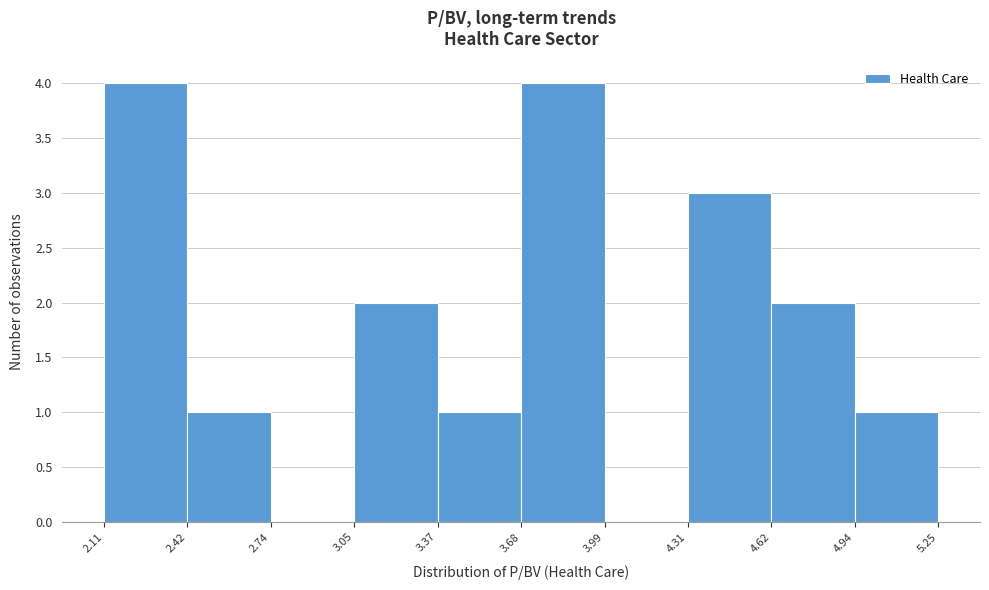

What is the height of the bar covering 4.94 to 5.25 on the x-axis? The values are not printed on the chart, so give them approximately, as read against the axis.

1